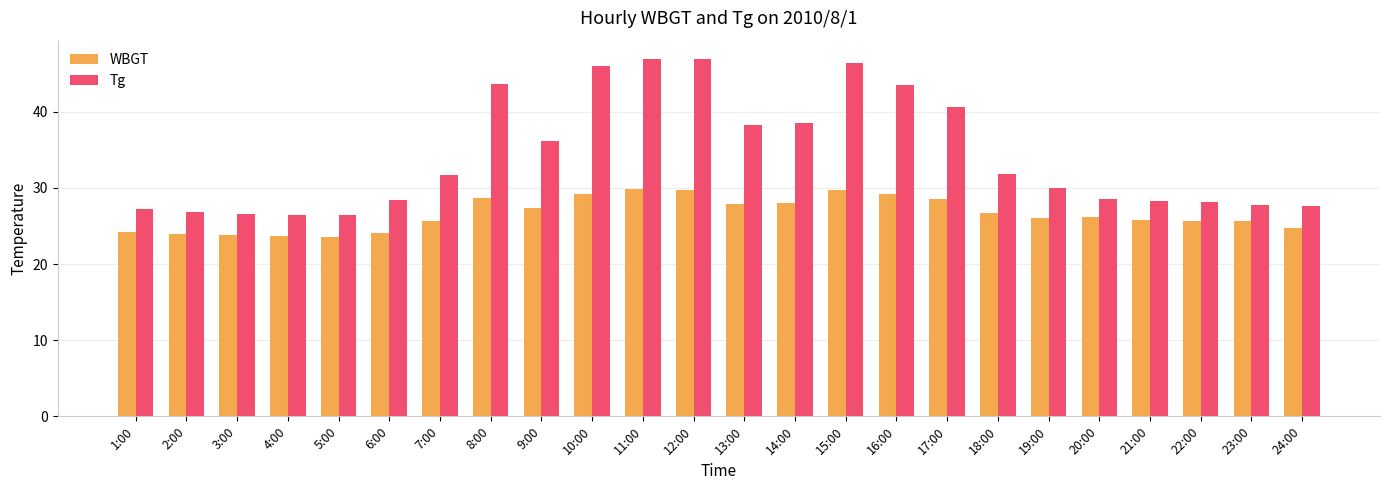

What is the smallest value displayed?

23.6